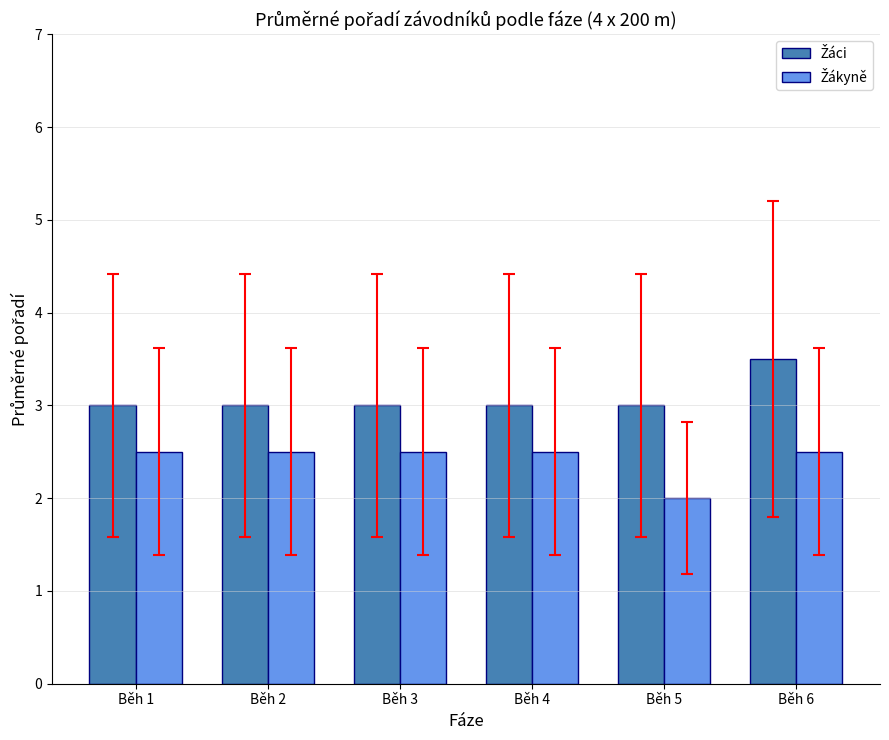

At which category is the sum across all series the highest?

Běh 6